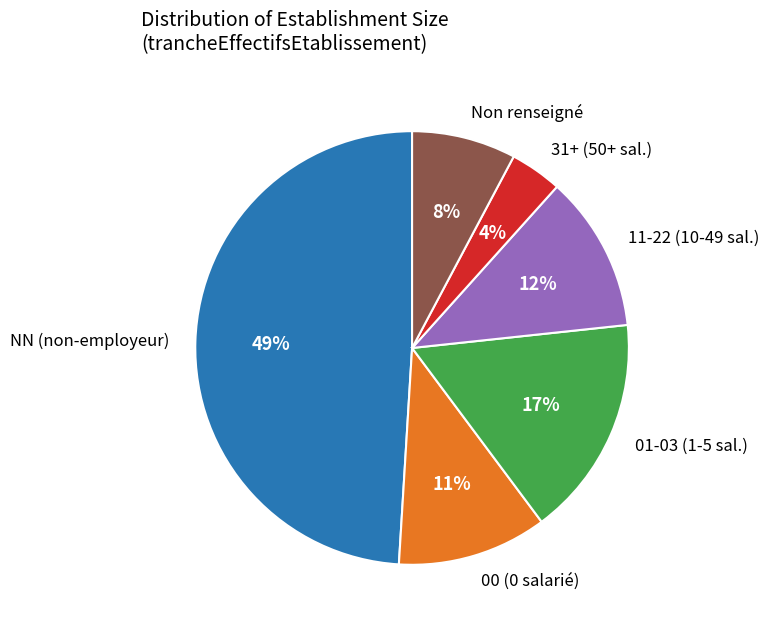

True or false: 00 (0 salarié) accounts for 4% of the total.

False